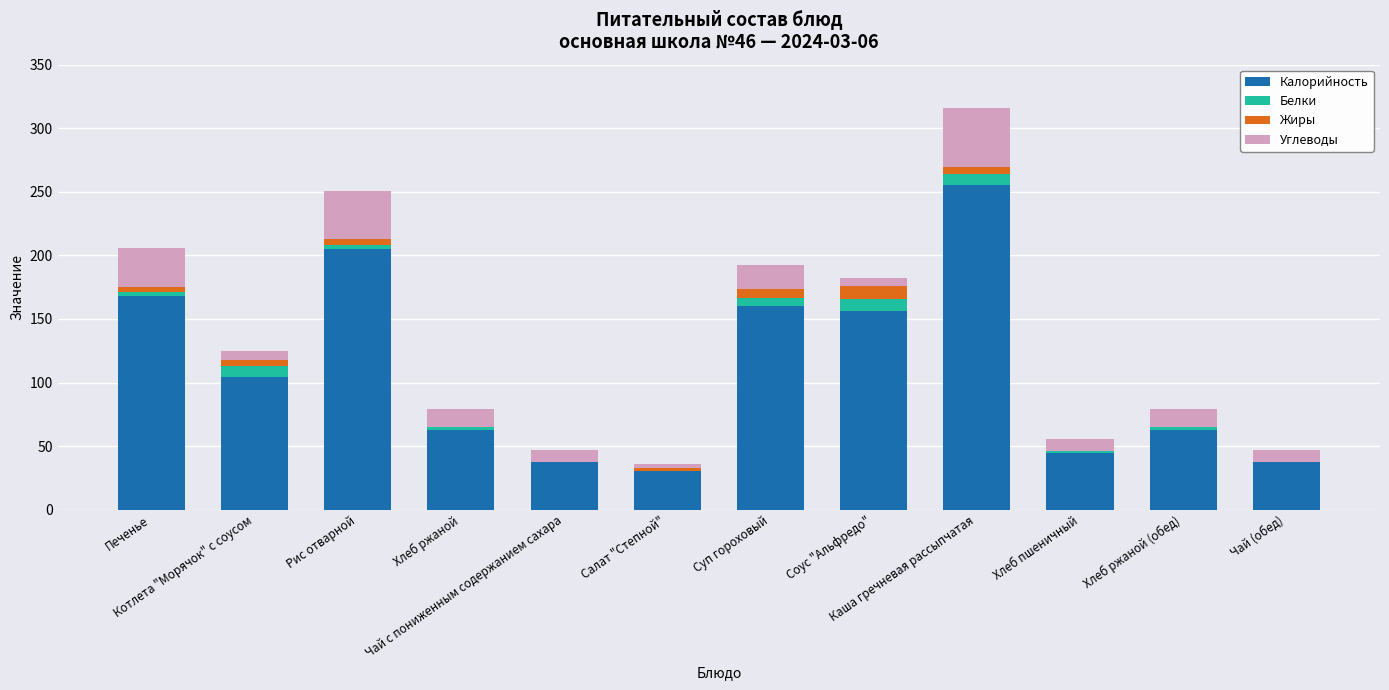

The Жиры series shows 2.6 at Салат "Степной". True or false?

False